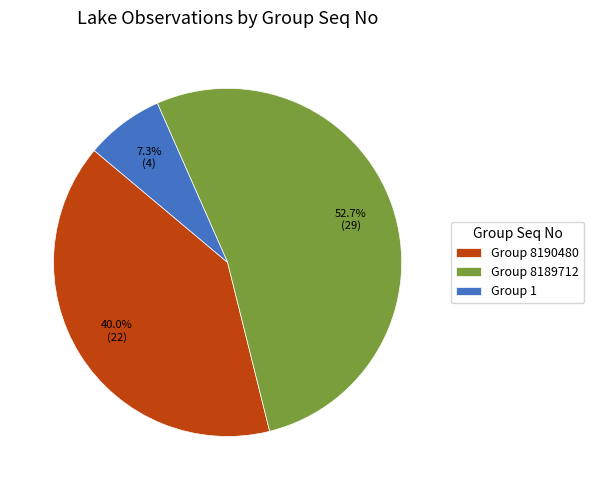

What is the largest slice in the pie chart?

Group 8189712